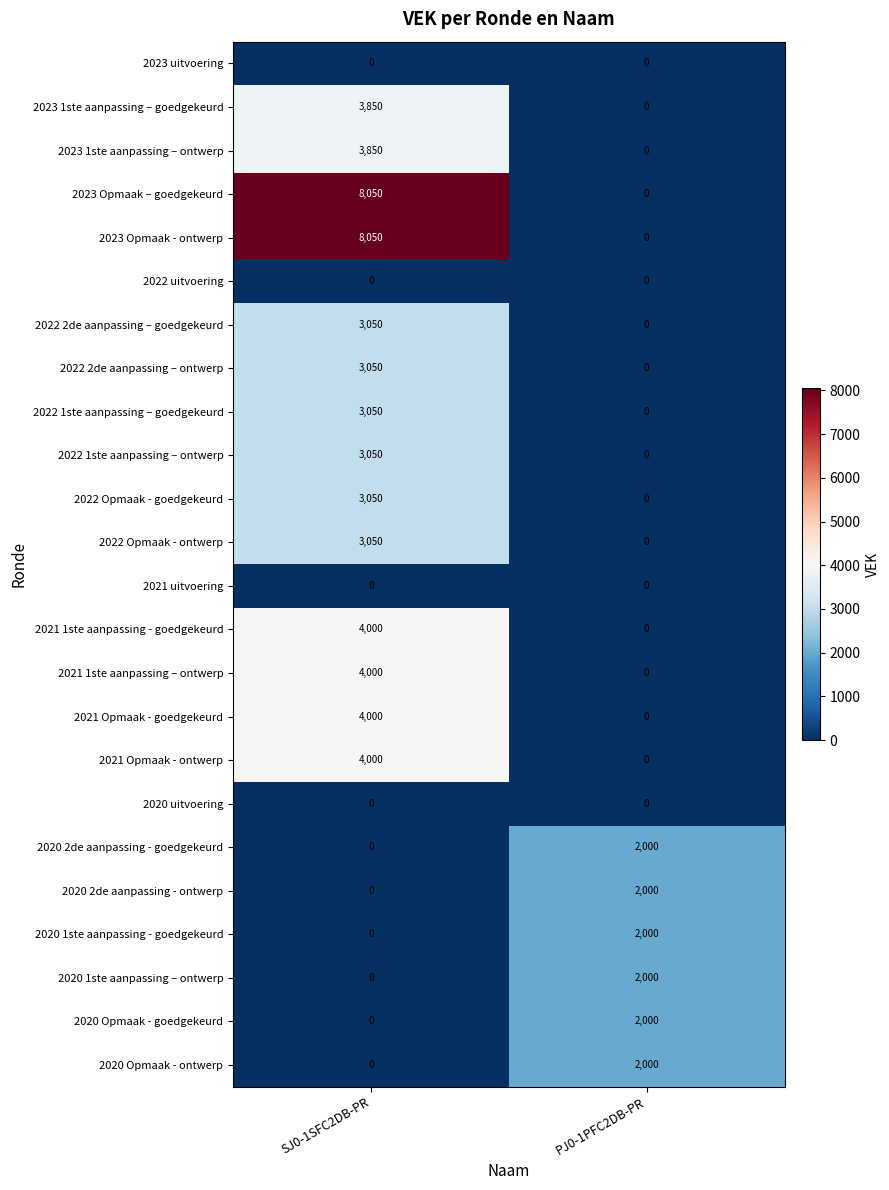

How many series are shown in this chart?

24